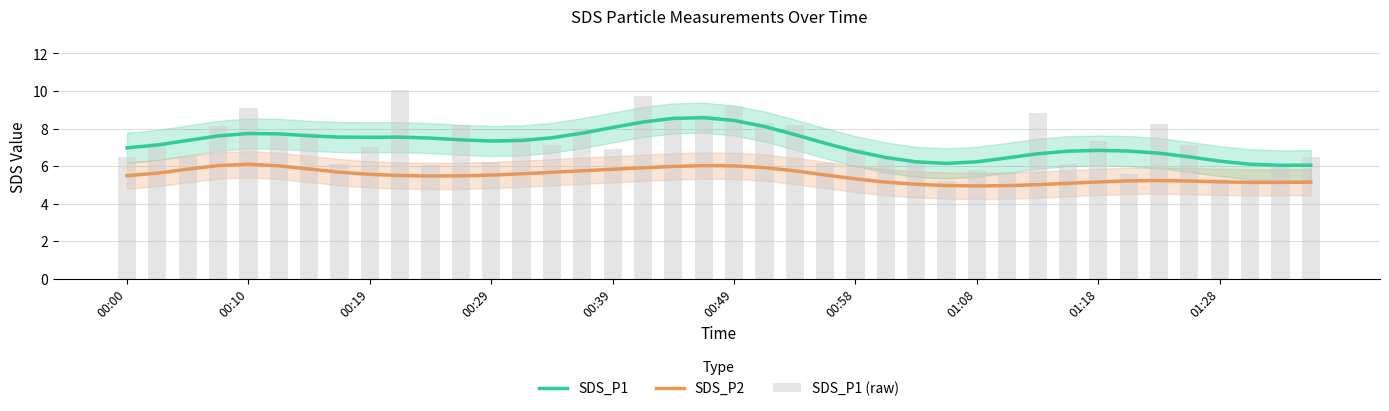

List the series in order of their peak value, lowest first.

SDS_P2, SDS_P1, SDS_P1 (raw)